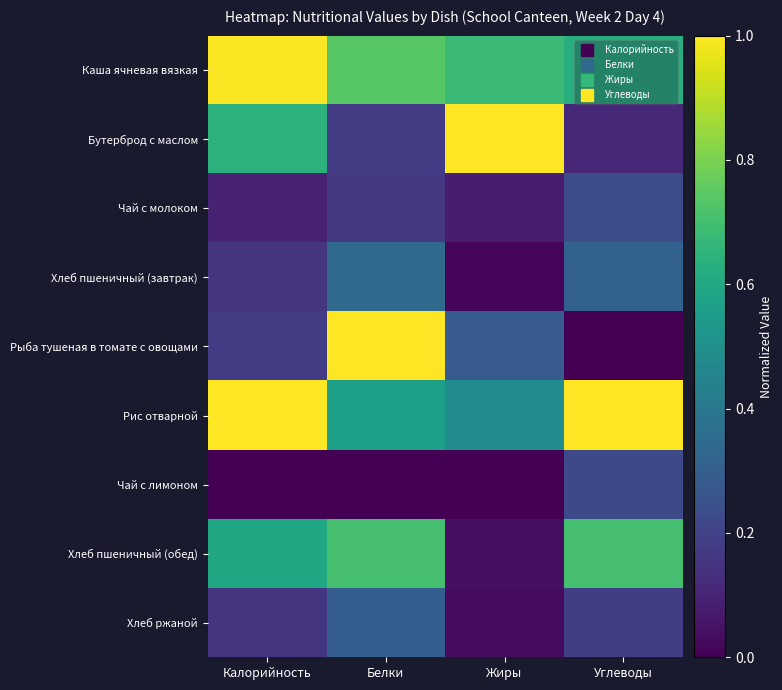

What is the difference between the highest and lowest values at Белки?

1.0